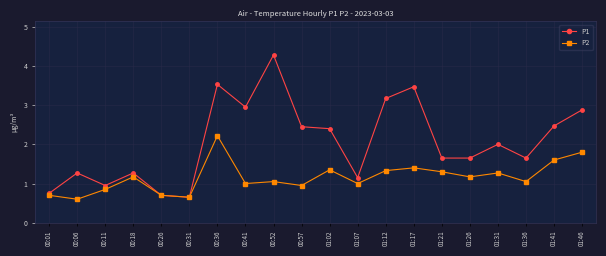

The value of P1 at 00:41 is 3.0. True or false?

True